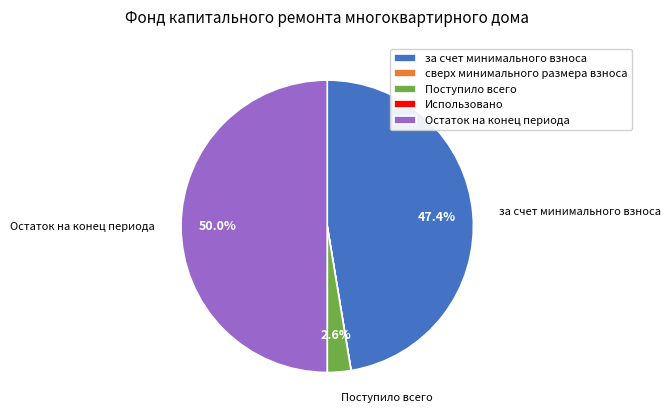

Is it true that Остаток на конец периода is 61% of the pie?

False